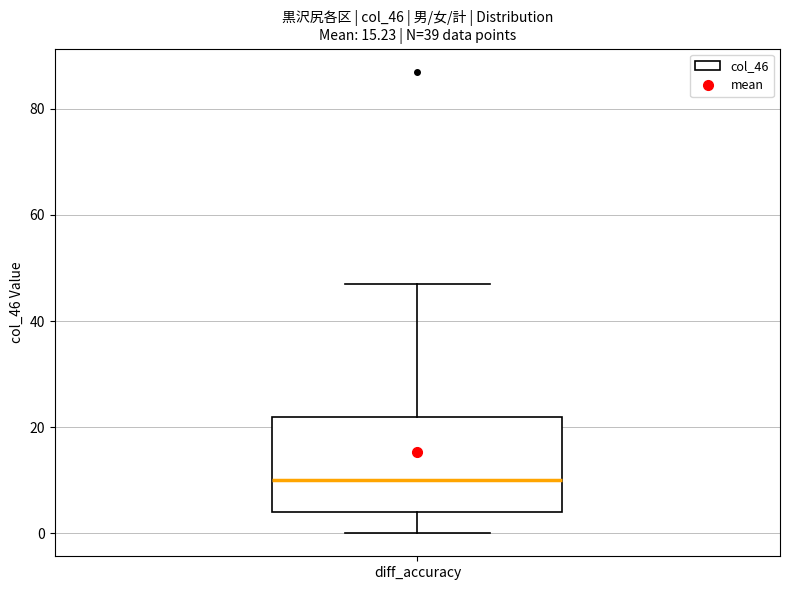

Transcribe this box plot: give where the median line is, the range the box spans, and where the two whiskers end, as read against the y-axis. The values are not printed on the chart, so give them approximately, as read against the axis.

median 10, box 4 to 22, whiskers 0 to 48